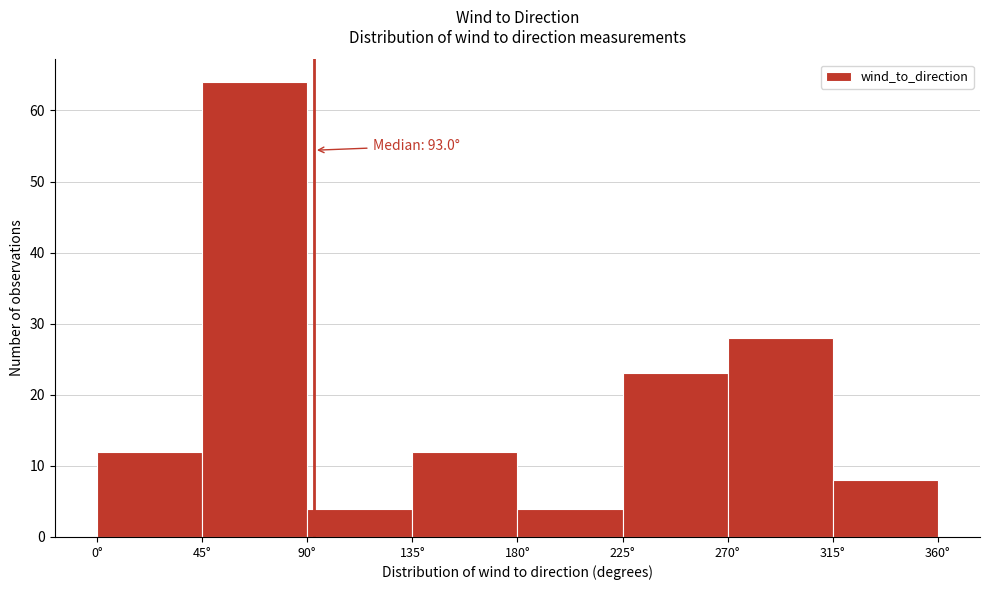

Over which range of the x-axis is the bar tallest?

45 to 90